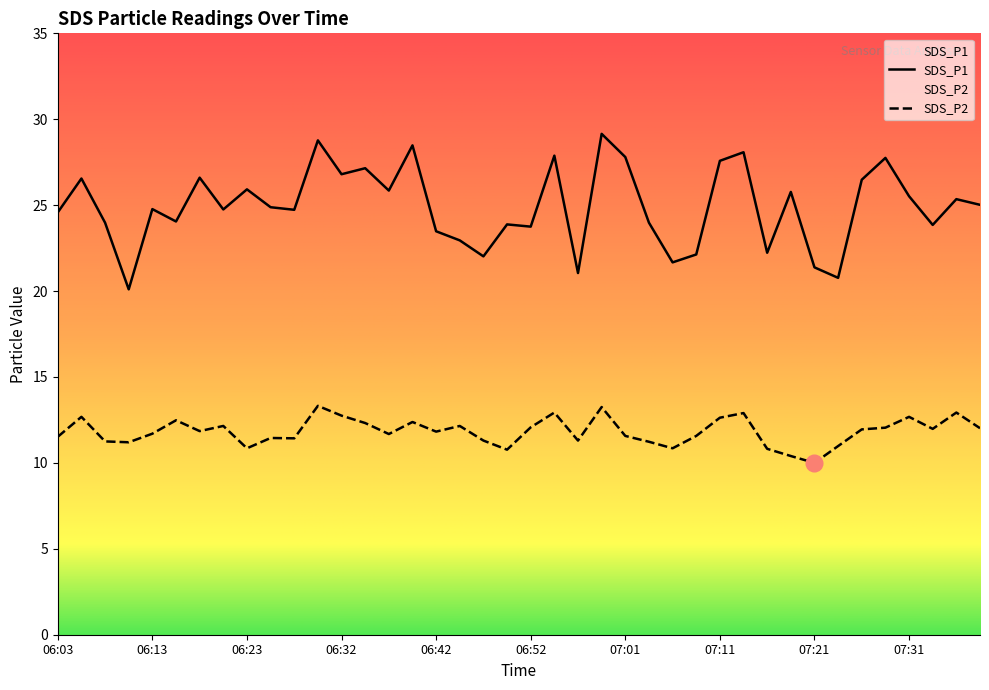

Where is SDS_P2 nearest to the value 11?

07:23